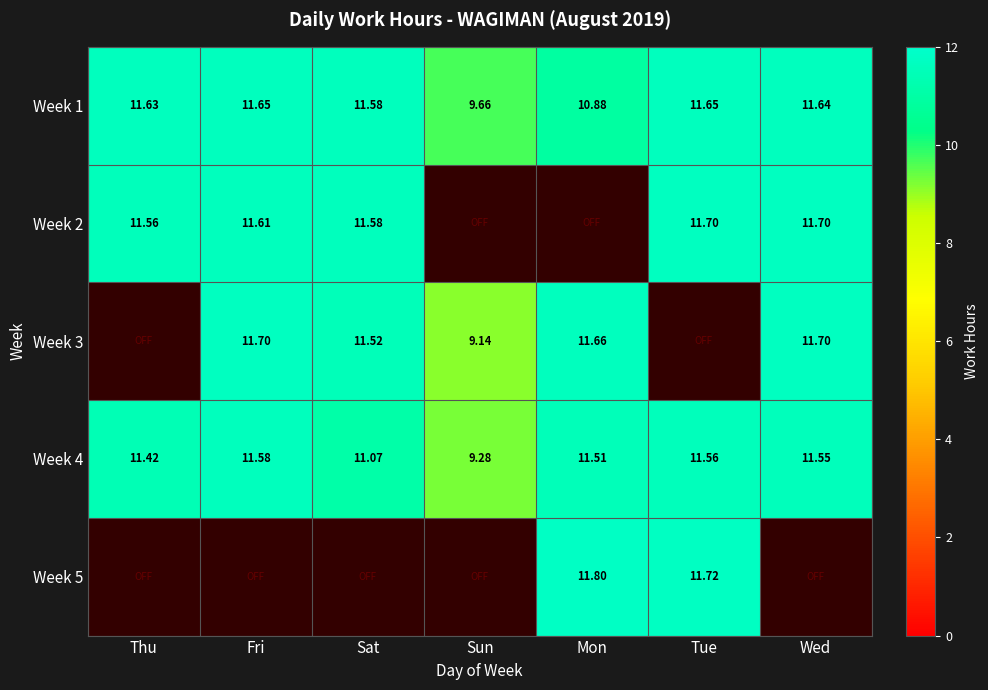

Is it true that Week 4 equals 11.4 at Thu?

True